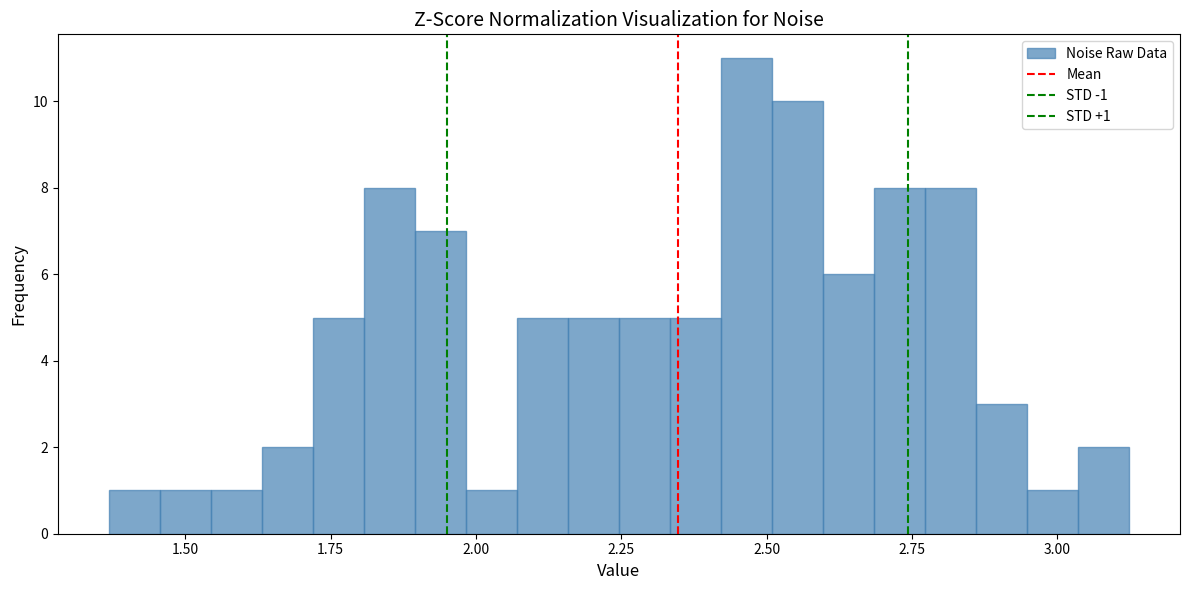

Read against the x-axis, roughly where is the centre of the tallest bar?

2.45